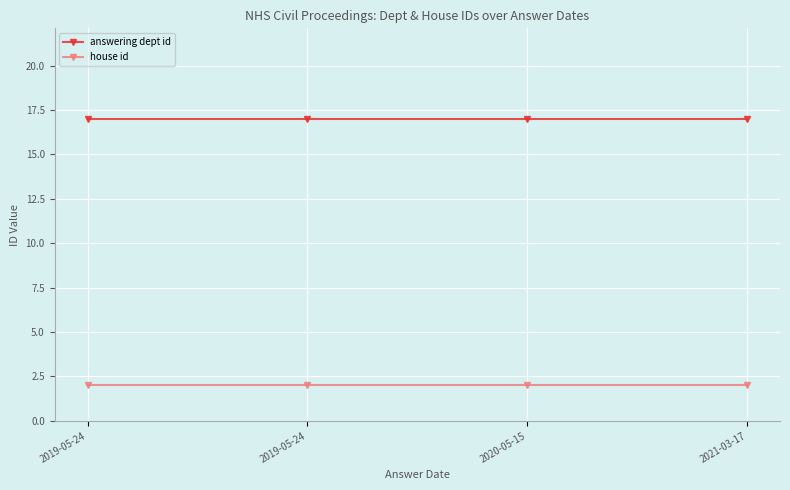

At how many categories does at least one series exceed 16?

4